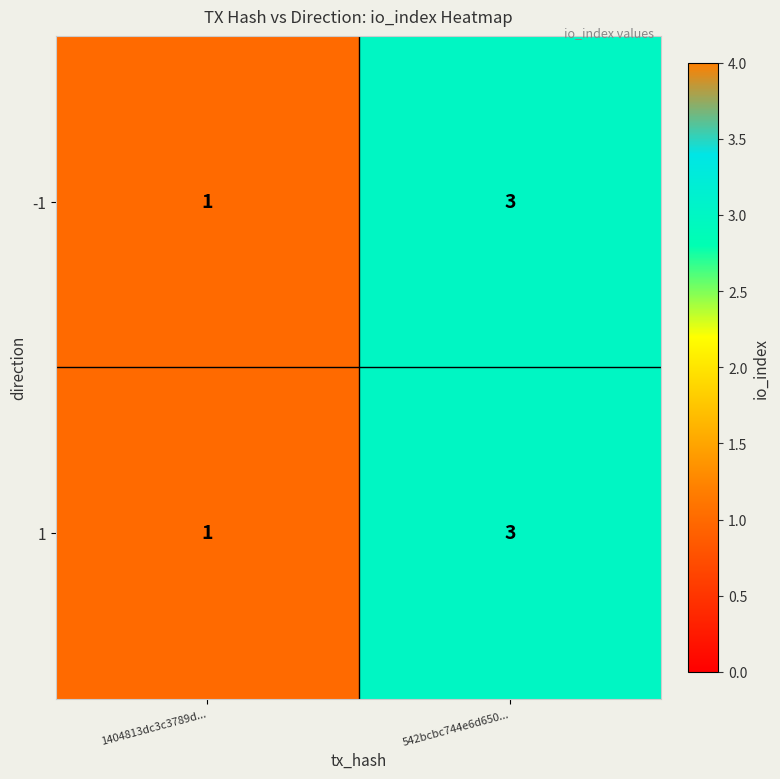

What is the greatest value displayed?

3